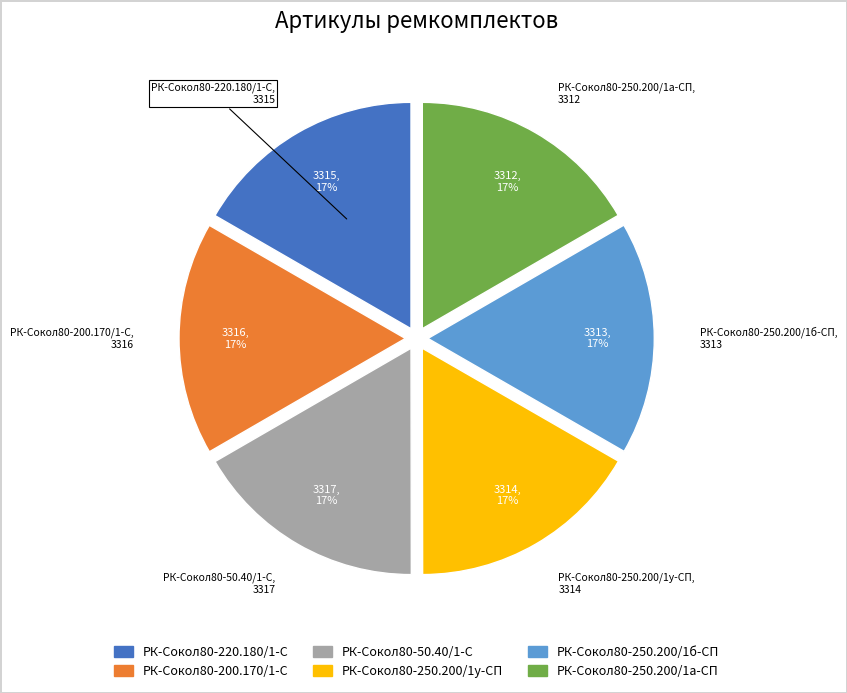

The РК-Сокол80-50.40/1-С slice represents 2% of the pie. True or false?

False